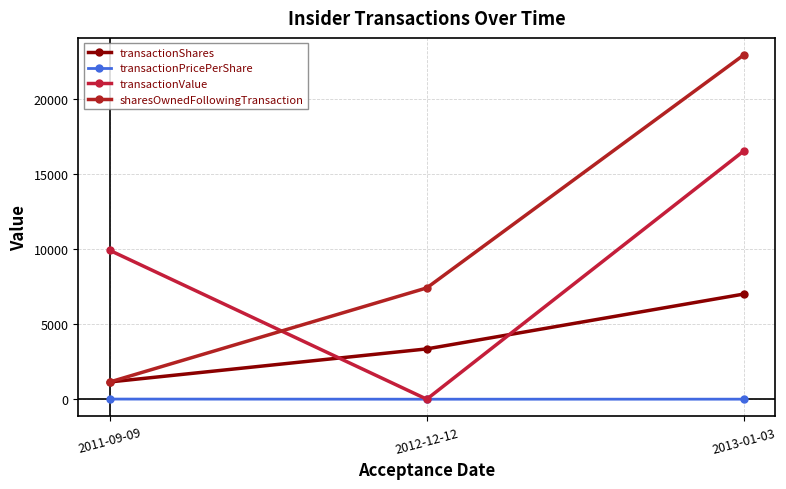

Reading left to right, extract all data points from this chart.

transactionShares: 1150.0	3349.0	6998.0
transactionPricePerShare: 8.6	0.0	2.4
transactionValue: 9905.0	0.0	16515.0
sharesOwnedFollowingTransaction: 1150.0	7409.0	22911.0